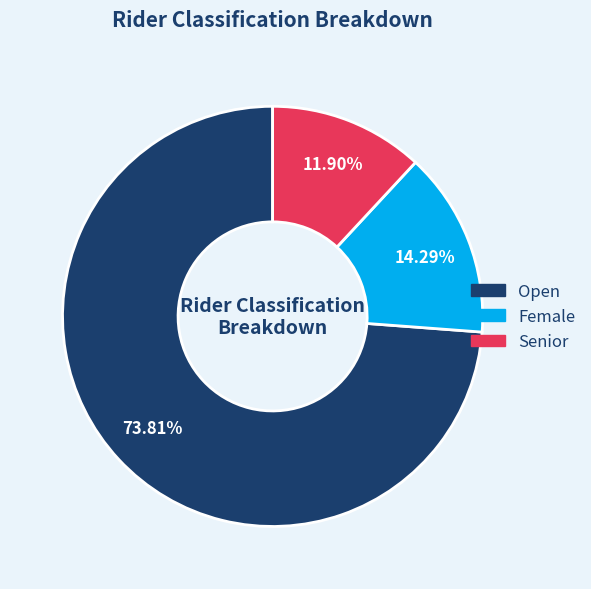

To the nearest percent, what is the difference between the Senior and Female slice percentages?

2%